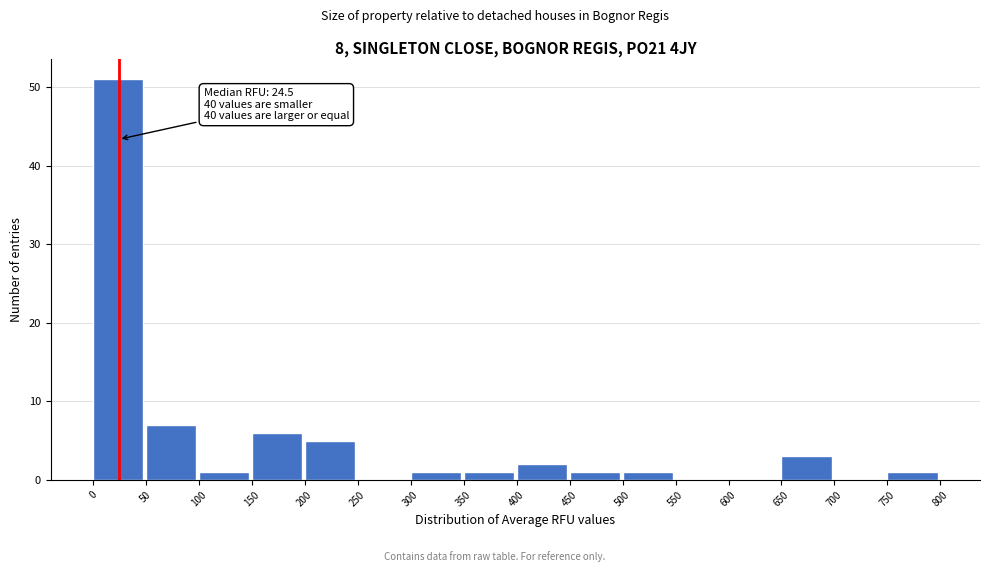

Over which range of the x-axis is the bar tallest?

0 to 50